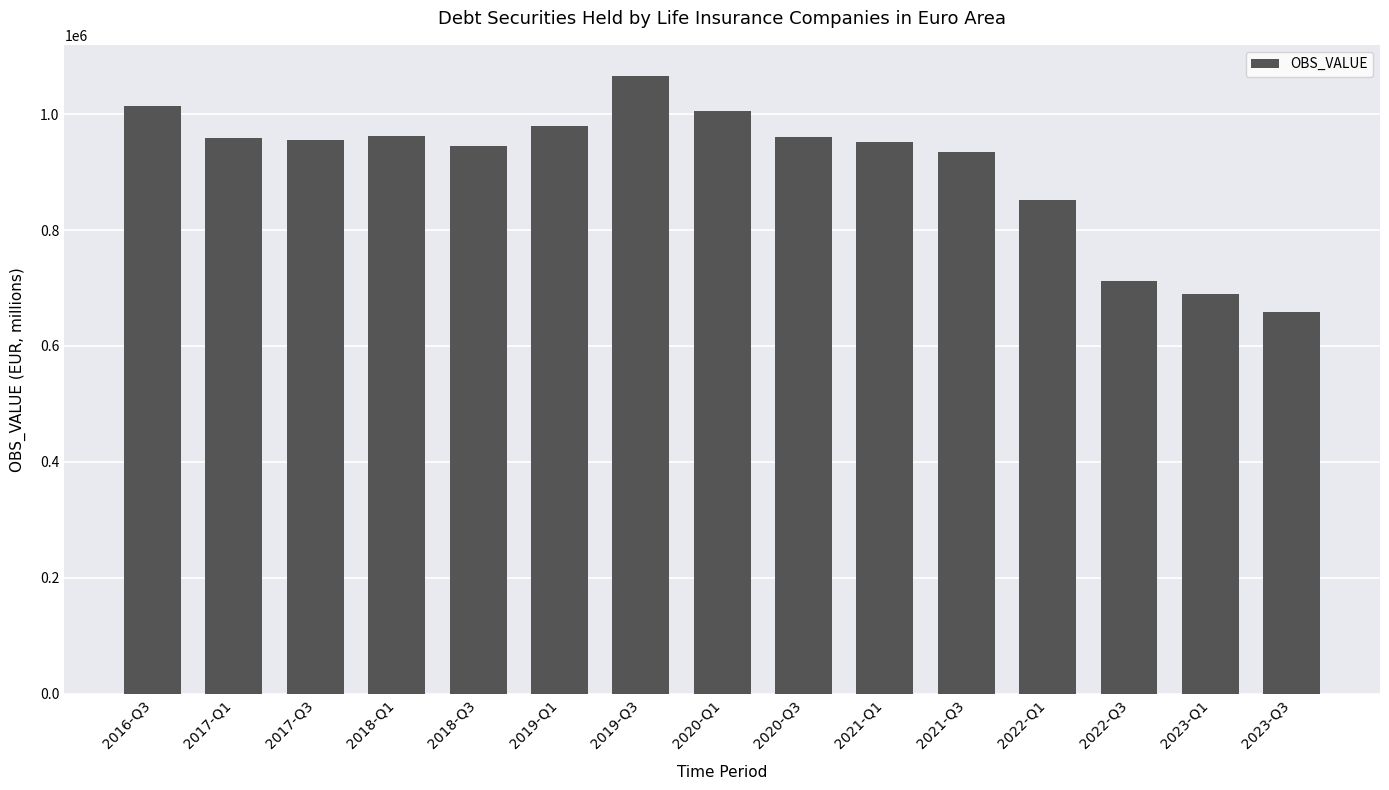

What is the label of the 8th bar from the right?

2020-Q1